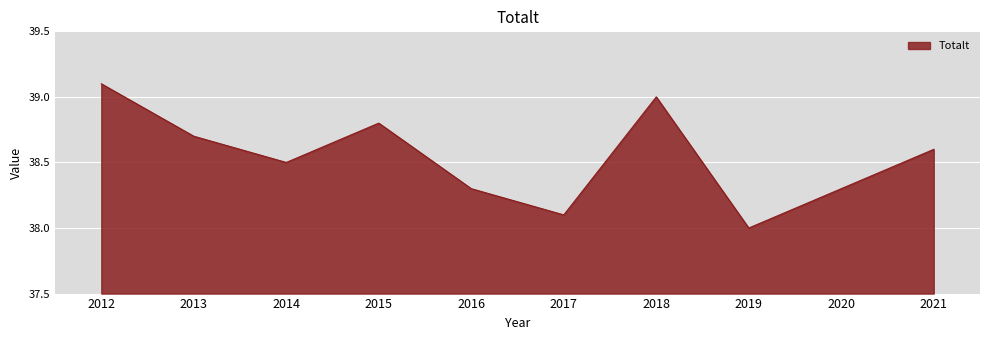

True or false: the data shows 23.1 at 2015.

False